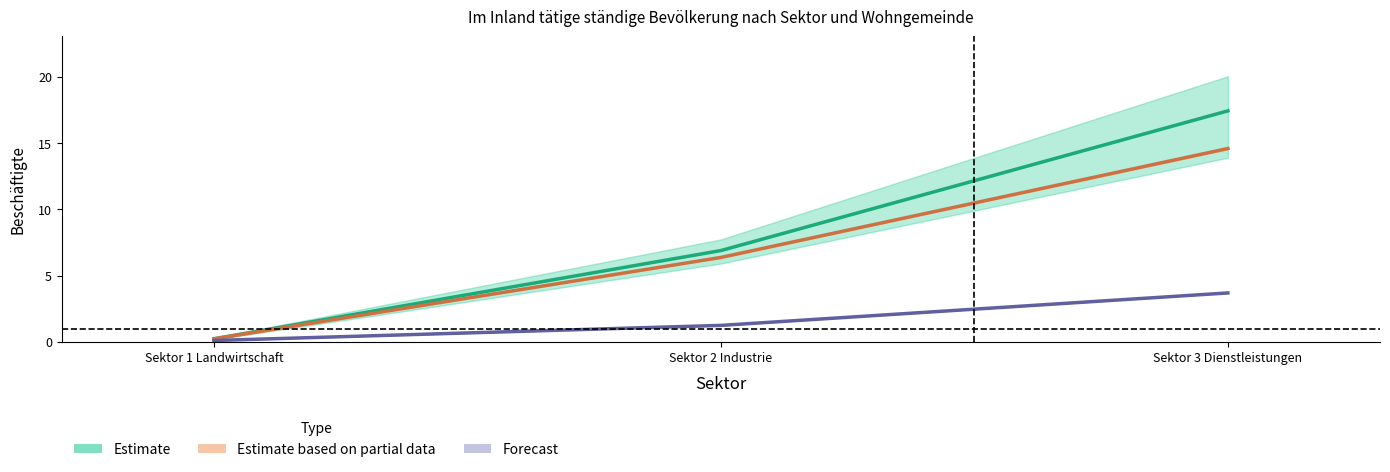

What position from the left is Sektor 3 Dienstleistungen?

3